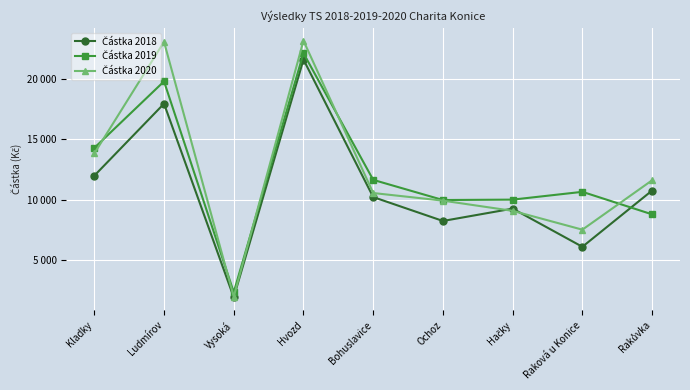

Is this an area chart (filled region under the line)?

No